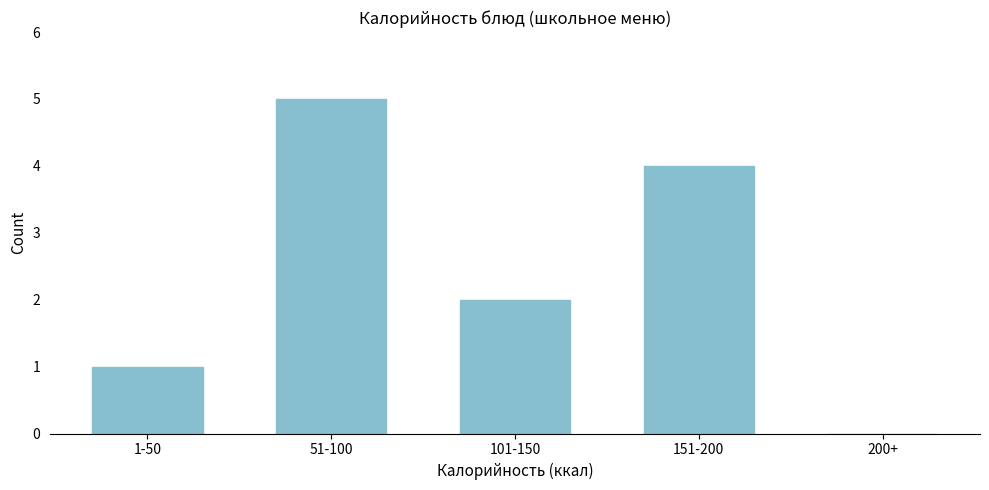

Reading left to right, extract all data points from this chart.

1-50=1	51-100=5	101-150=2	151-200=4	200+=0